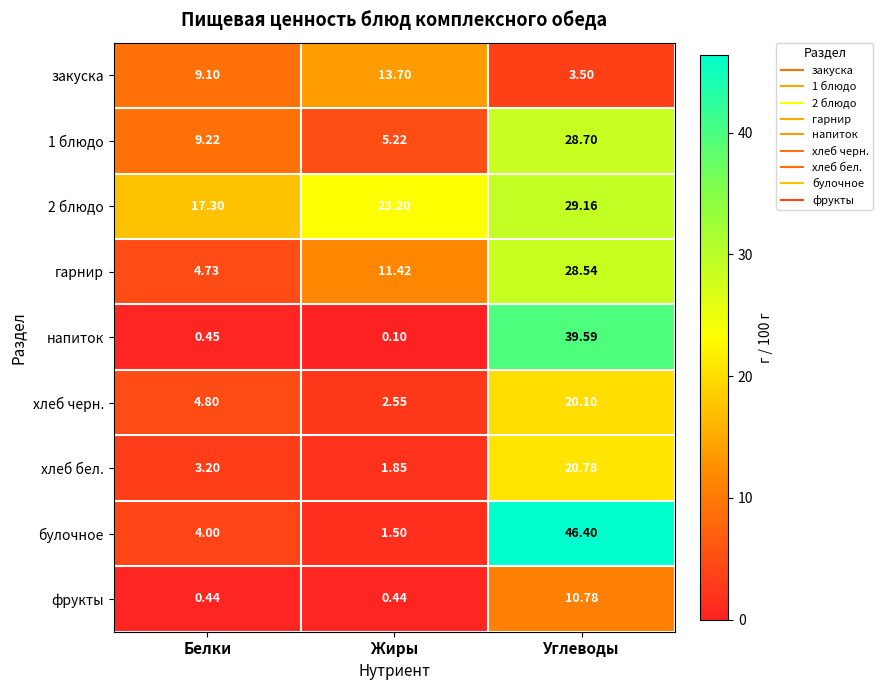

Which category has the highest value across all series?

Углеводы